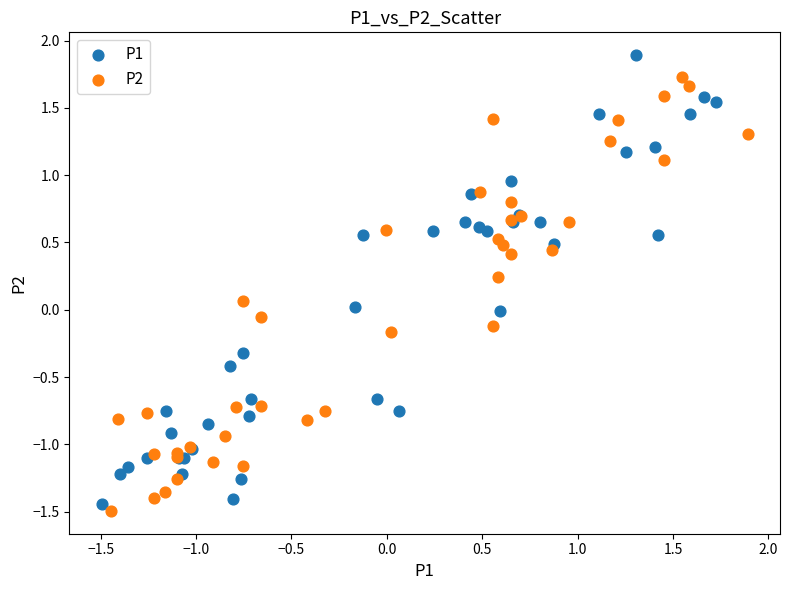

What are all the series names shown in the legend?

P1, P2